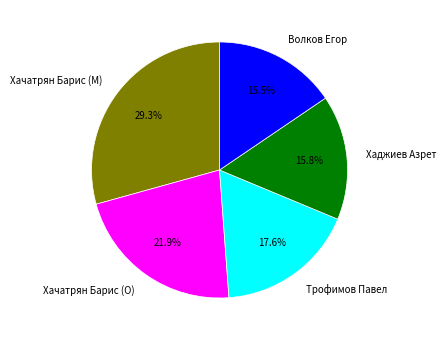

Which has a higher value, Хачатрян Барис (O) or Трофимов Павел?

Хачатрян Барис (O)